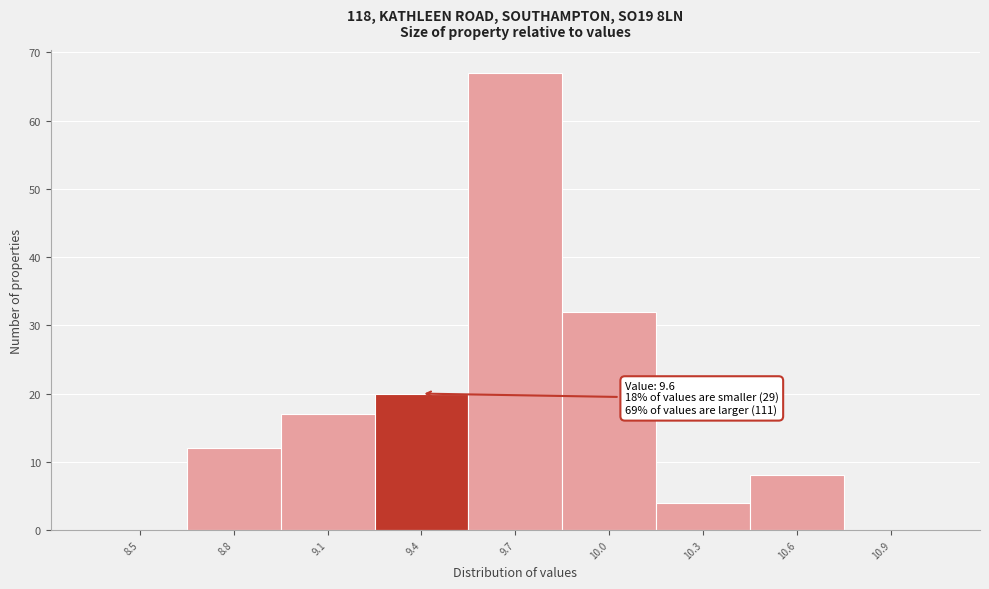

Reading left to right, extract all data points from this chart.

8.5=0	8.8=12	9.1=17	9.4=20	9.7=67	10.0=32	10.3=4	10.6=8	10.9=0